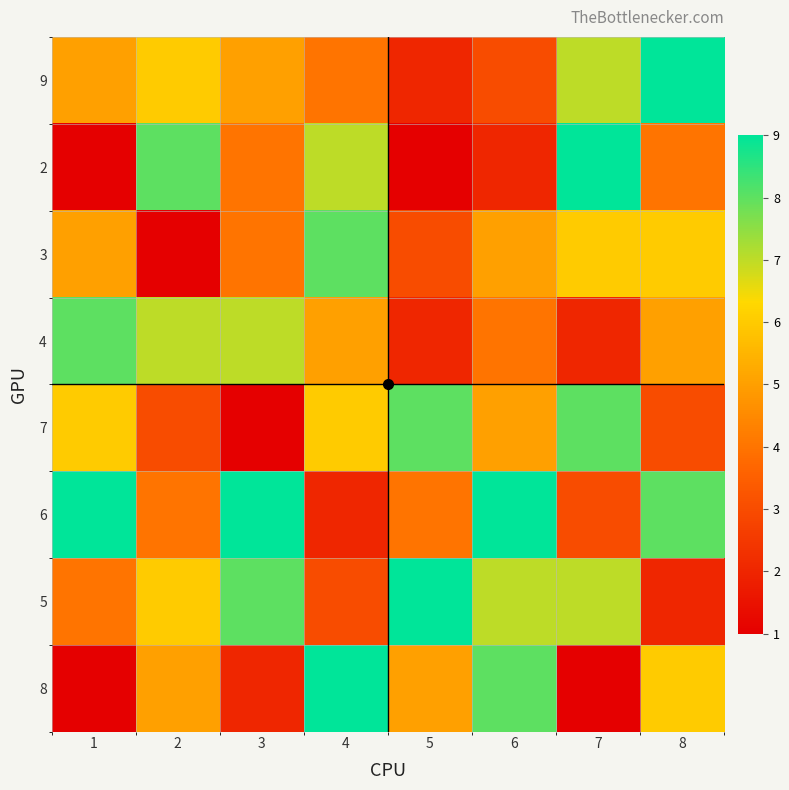

Reading right to left, transcribe all the data shown in this chart.

9: 8=9	7=7	6=3	5=2	4=4	3=5	2=6	1=5
2: 8=4	7=9	6=2	5=1	4=7	3=4	2=8	1=1
3: 8=6	7=6	6=5	5=3	4=8	3=4	2=1	1=5
4: 8=5	7=2	6=4	5=2	4=5	3=7	2=7	1=8
7: 8=3	7=8	6=5	5=8	4=6	3=1	2=3	1=6
6: 8=8	7=3	6=9	5=4	4=2	3=9	2=4	1=9
5: 8=2	7=7	6=7	5=9	4=3	3=8	2=6	1=4
8: 8=6	7=1	6=8	5=5	4=9	3=2	2=5	1=1